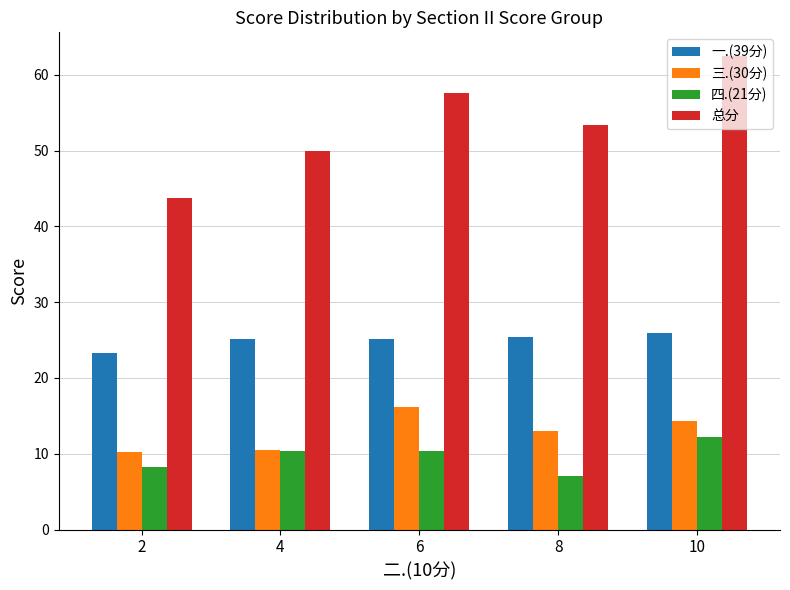

What value does the 三.(30分) series have at 4?

10.5